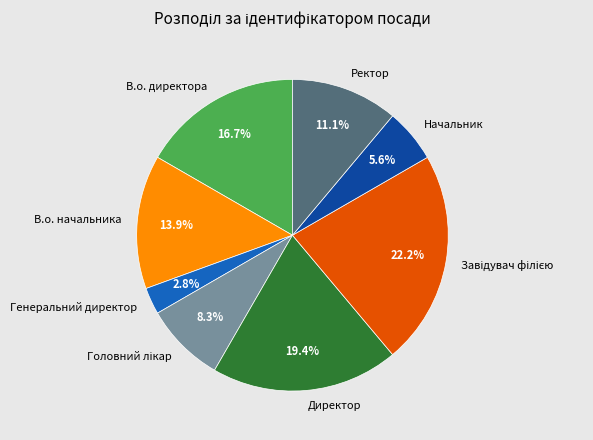

To the nearest percent, what is the combined percentage of Директор and Начальник?

25%